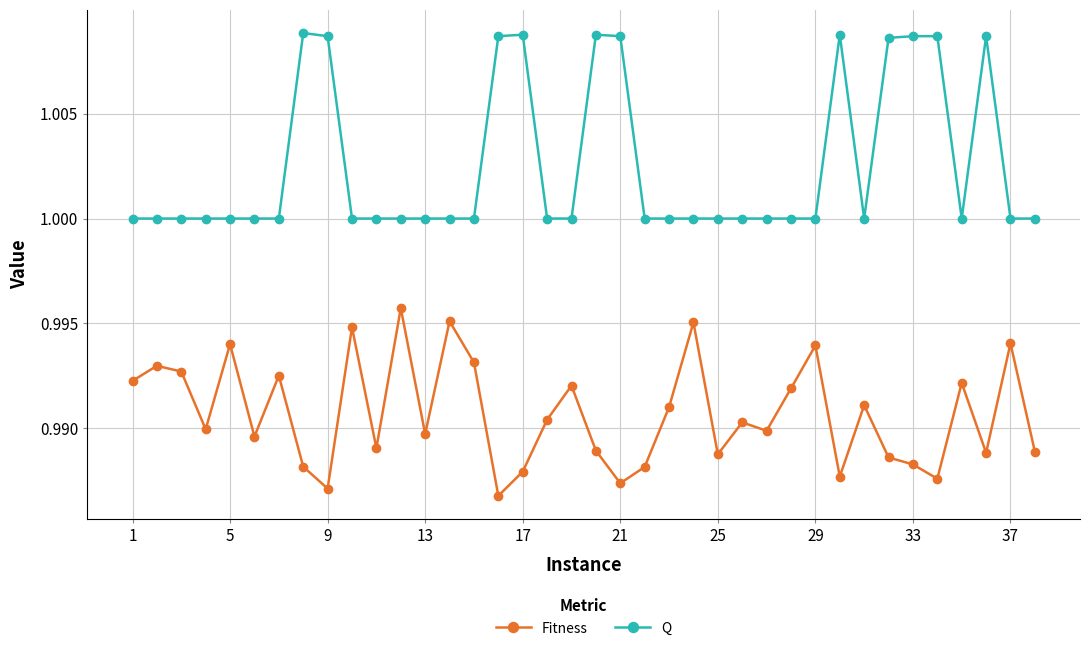

True or false: Fitness and Q cross at least once.

False